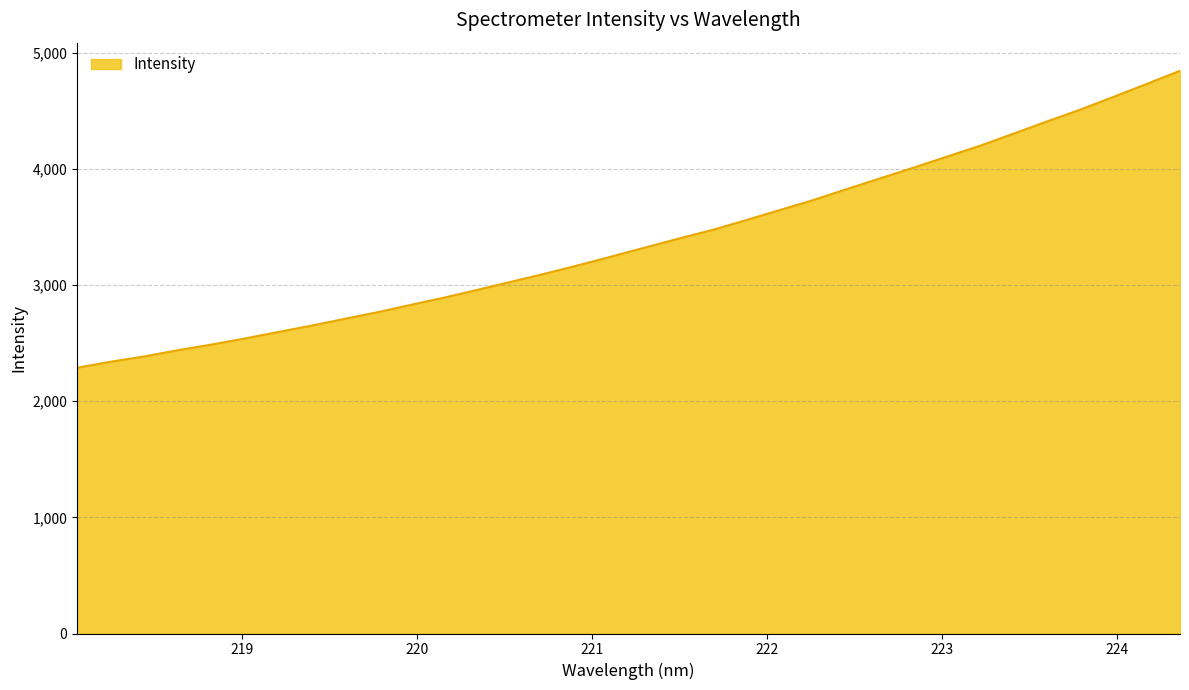

What is the minimum value shown in the chart?

2289.0